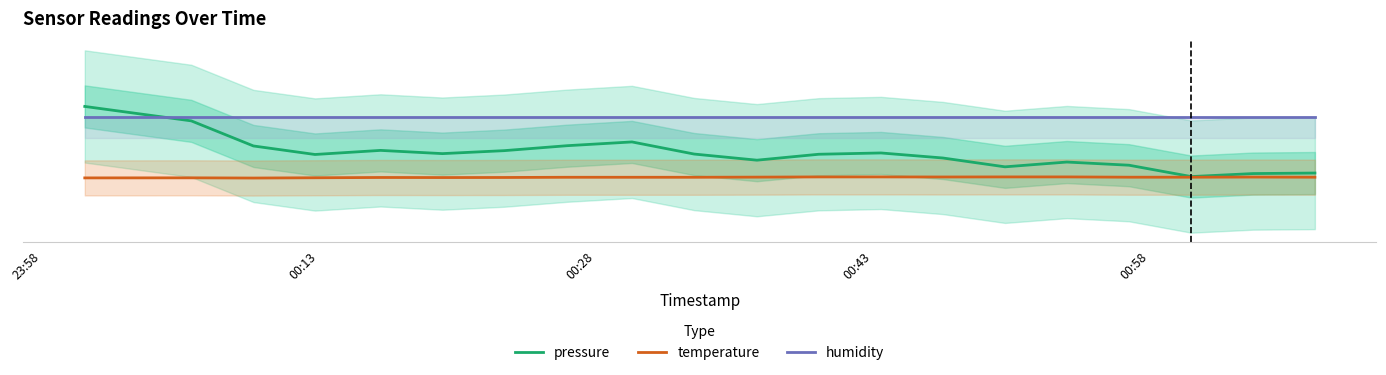

What are all the series names shown in the legend?

pressure, temperature, humidity